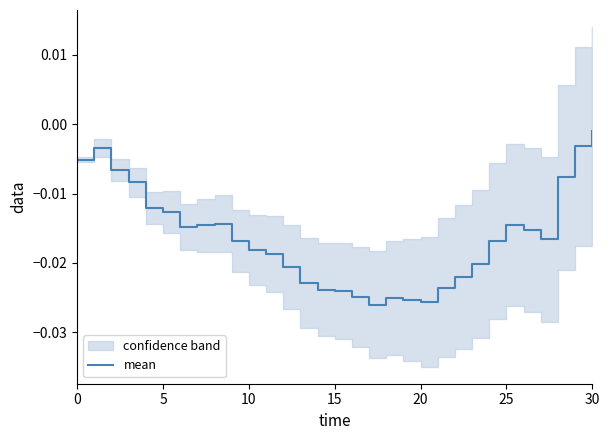

Does the chart display data point markers on the line(s)?

No